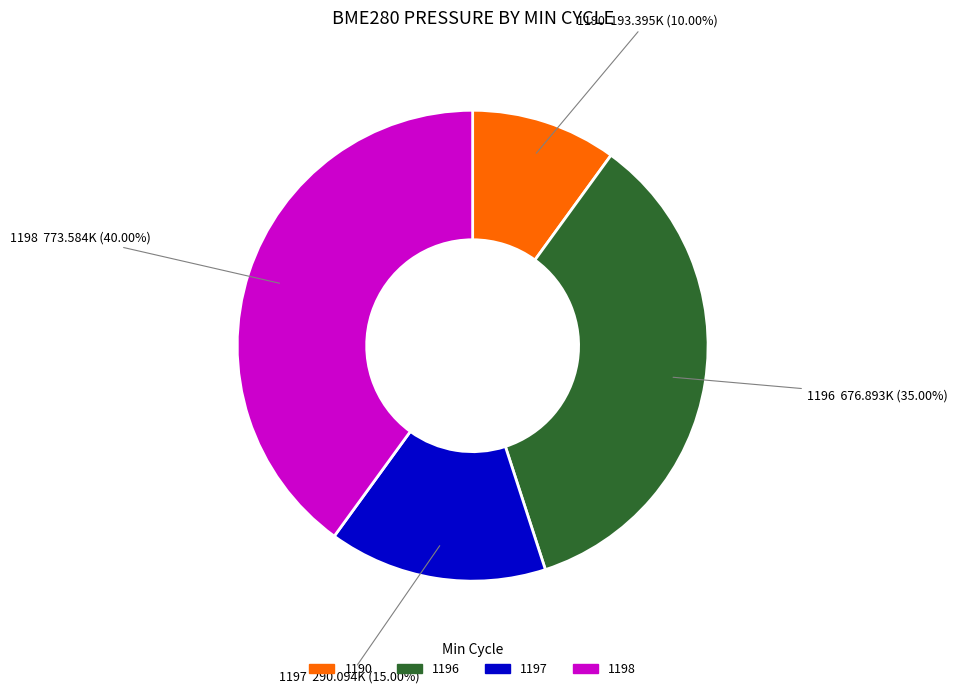

Is there any slice that represents more than half of the pie?

No